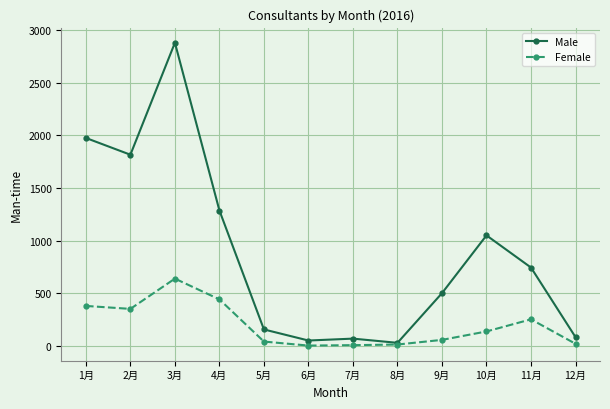

Which series has the largest range (max minus min)?

Male